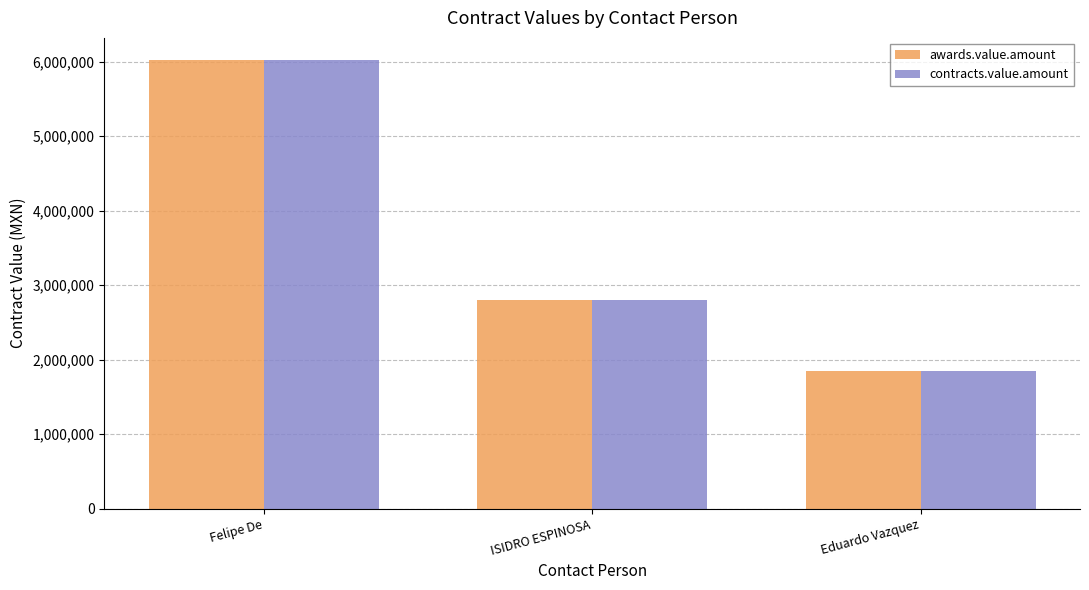

True or false: contracts.value.amount has a value of 4897432.8 at ISIDRO ESPINOSA.

False